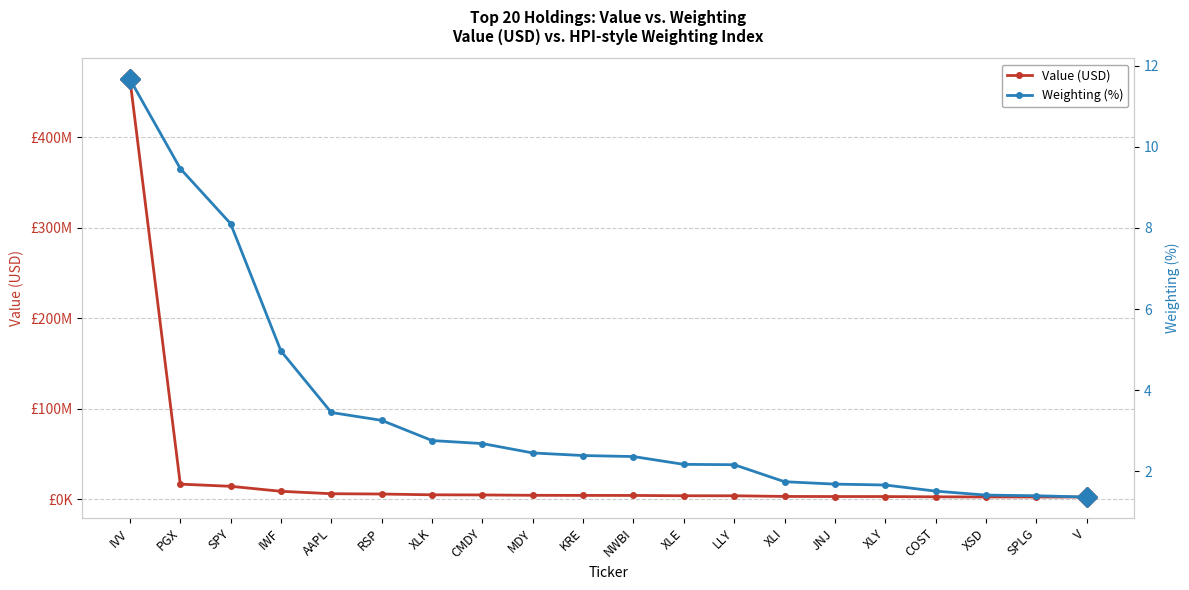

What is the difference between the Weighting (%) values at SPLG and IVV?

10.3